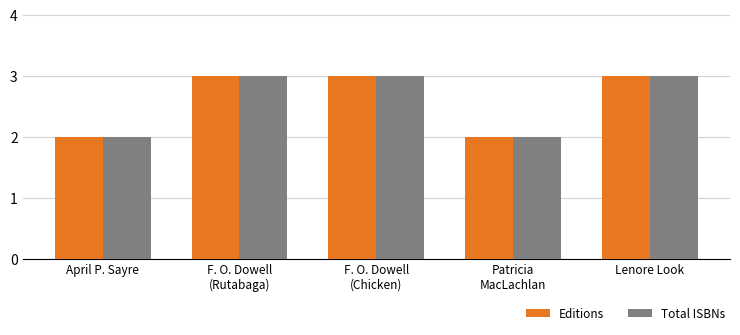

The Editions series shows 2 at Patricia
MacLachlan. True or false?

True